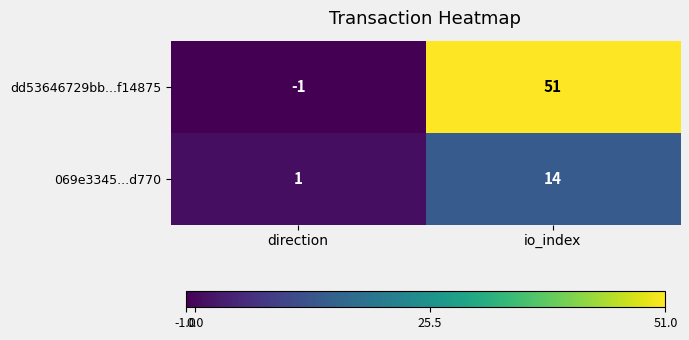

Which series has the largest total across all categories?

dd53646729bb...f14875